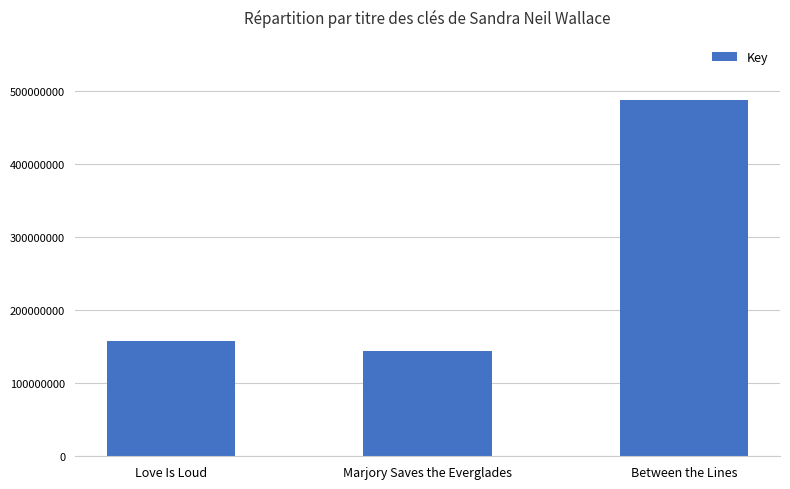

Reading left to right, what are all the values shown in this chart?

157767755	144243586	486941400